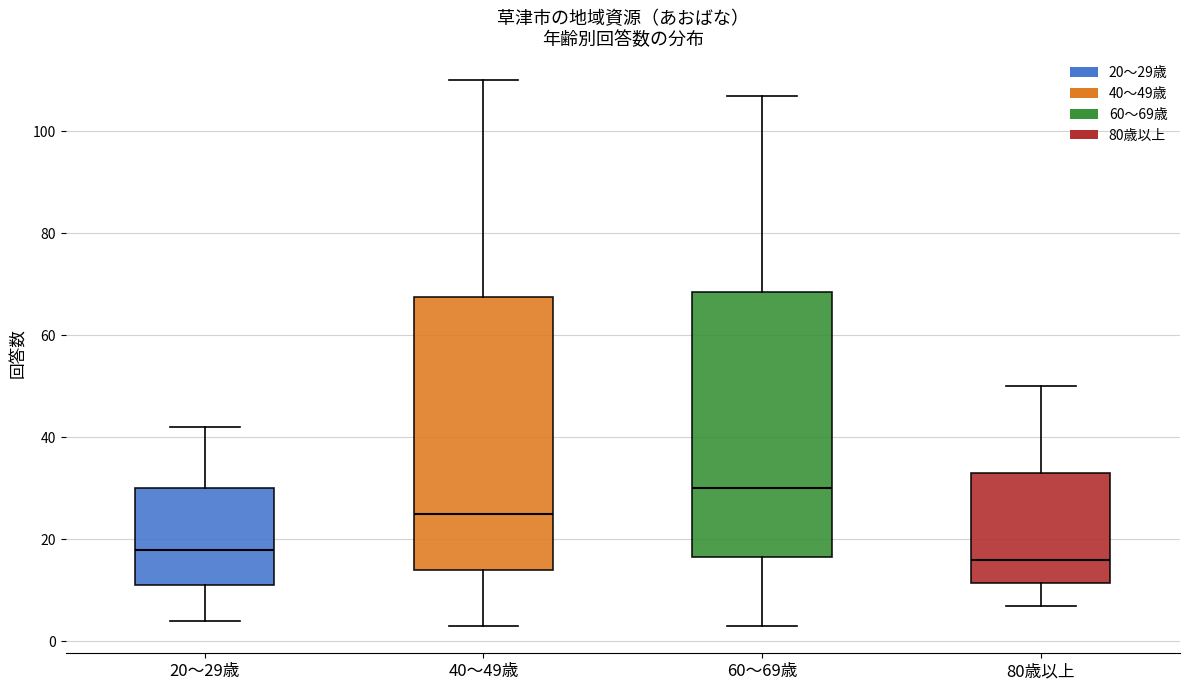

Which box's median line is the highest?

60～69歳